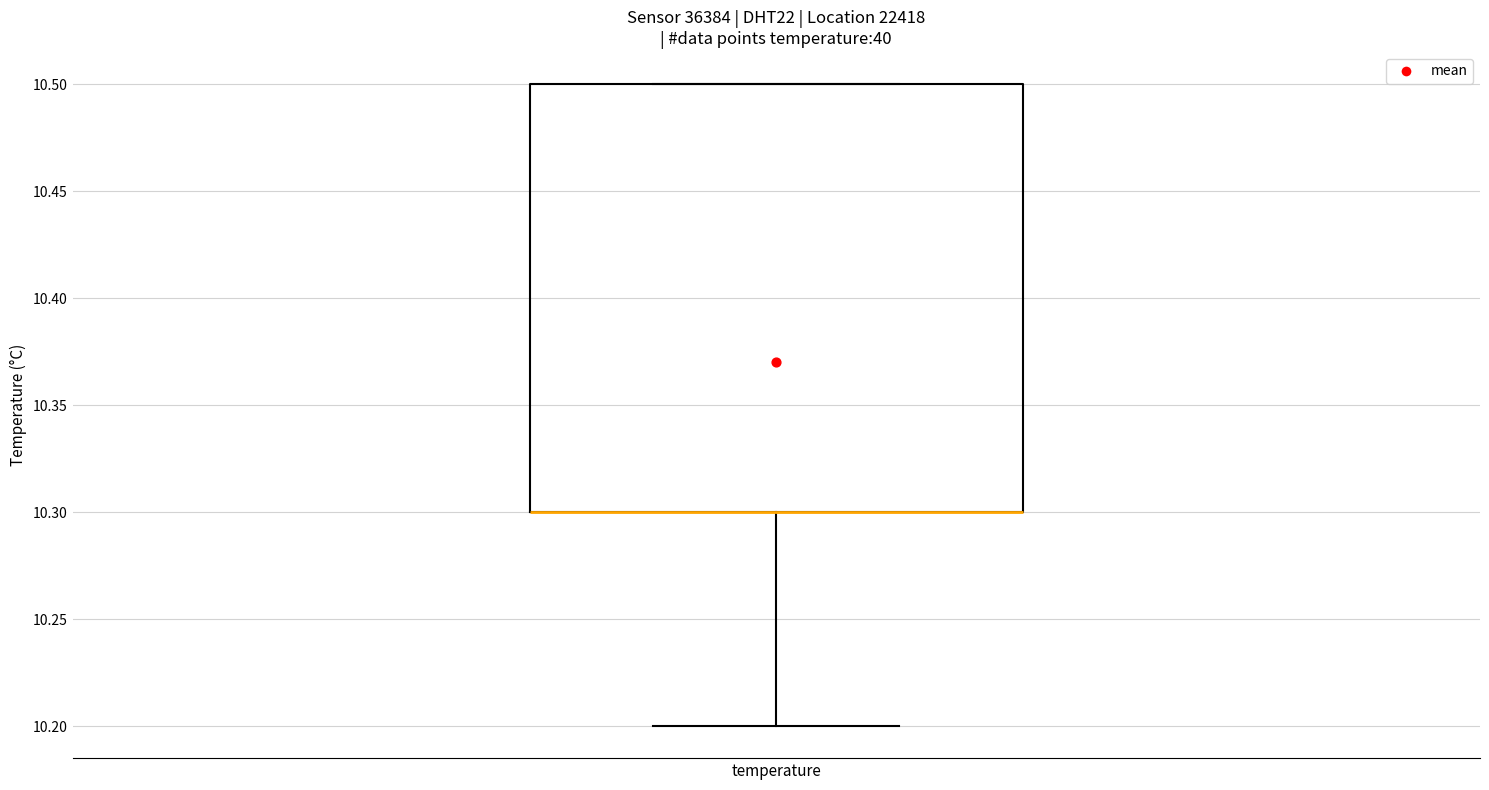

Read this box plot against the y-axis: the position of the median line, the range covered by the box, and the ends of both whiskers. The values are not printed on the chart, so give them approximately, as read against the axis.

median 10.3 (drawn on the box's lower edge), box 10.3 to 10.5, whiskers 10.2 to 10.5